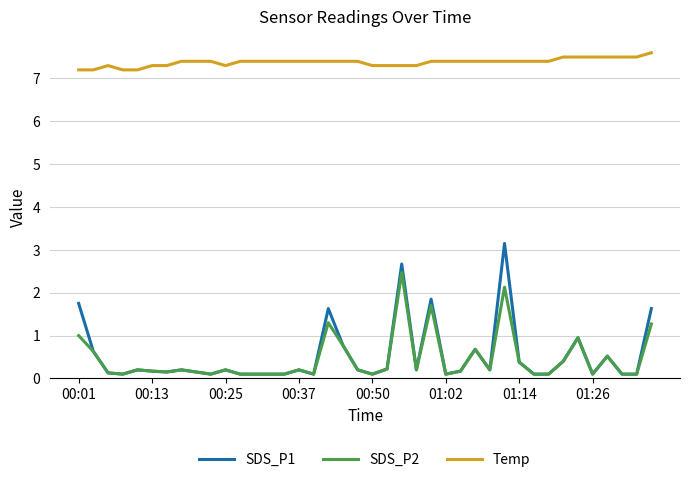

What is the lowest value of the Temp series?

7.2